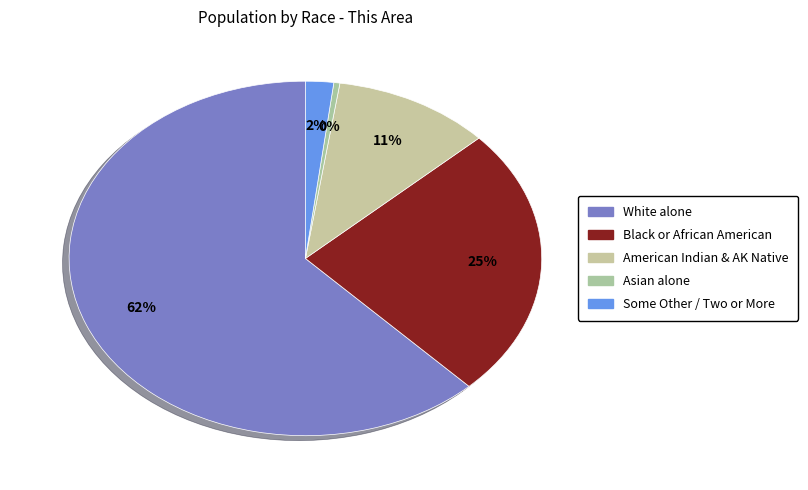

How many slices are in this pie chart?

5